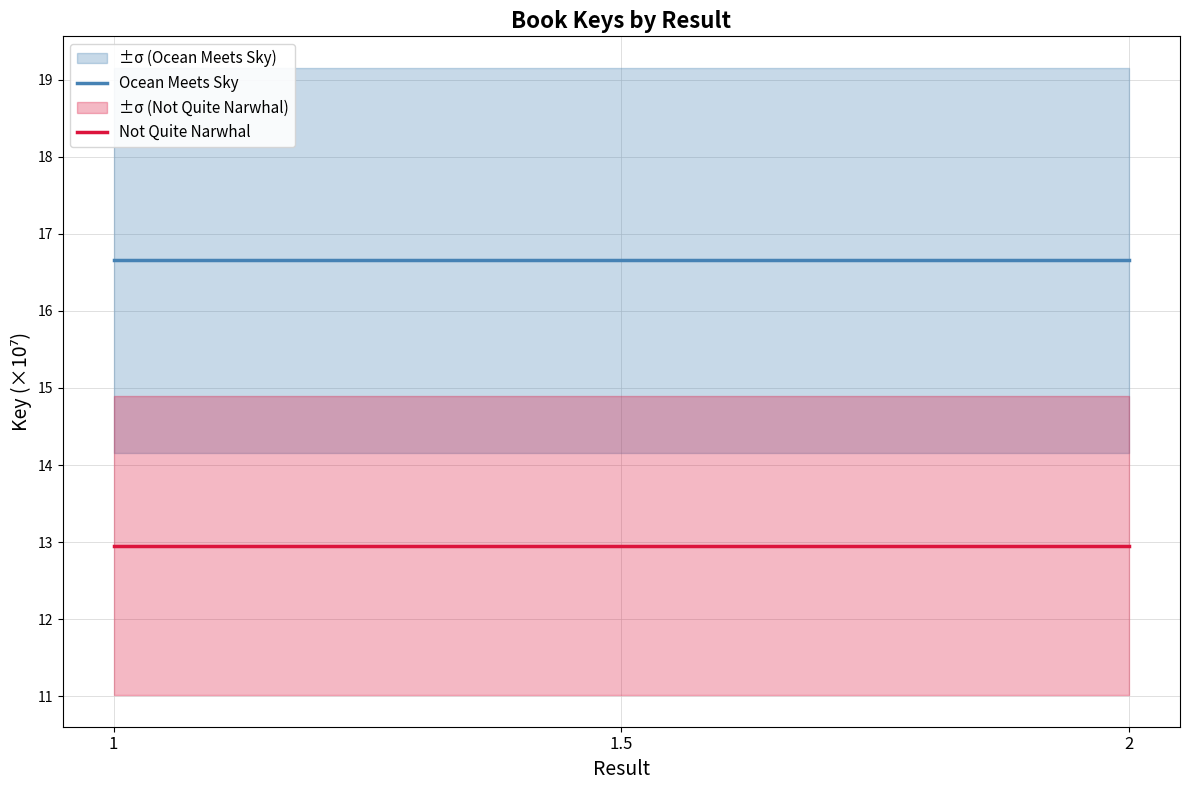

At how many categories does at least one series exceed 13?

3